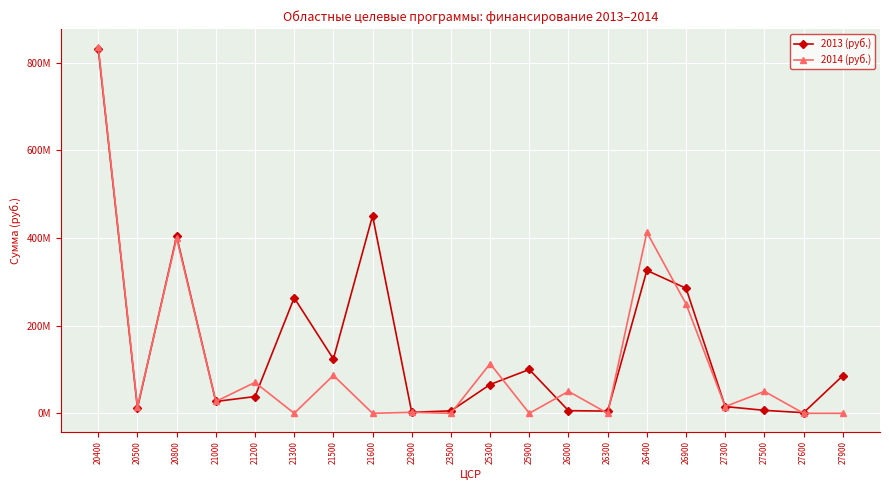

At 21600, list the series in order from smallest to largest.

2014 (руб.), 2013 (руб.)